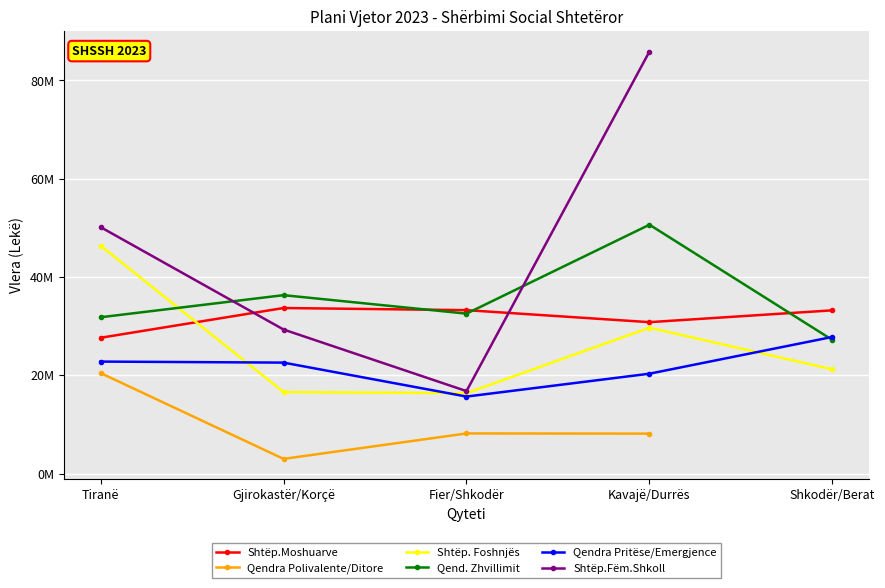

Which series has the widest spread of values?

Shtëp.Fëm.Shkoll